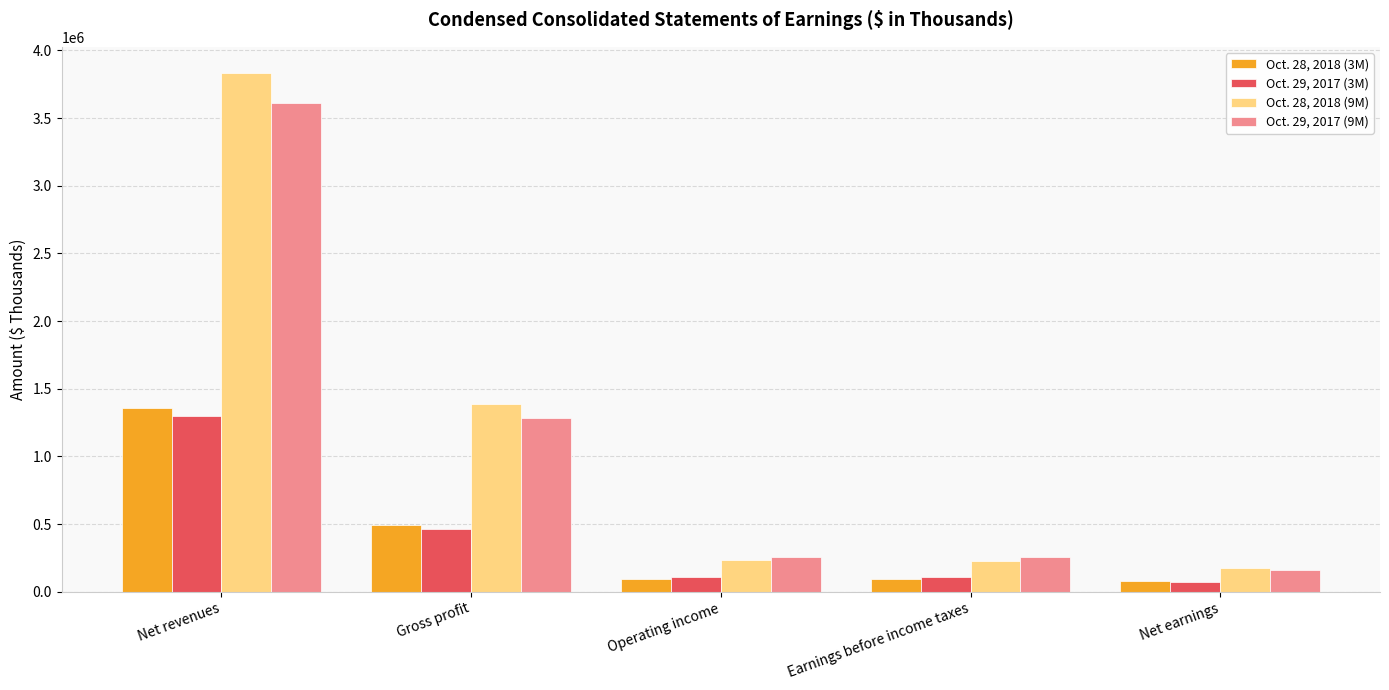

The value of Oct. 28, 2018 (3M) at Gross profit is 117469. True or false?

False